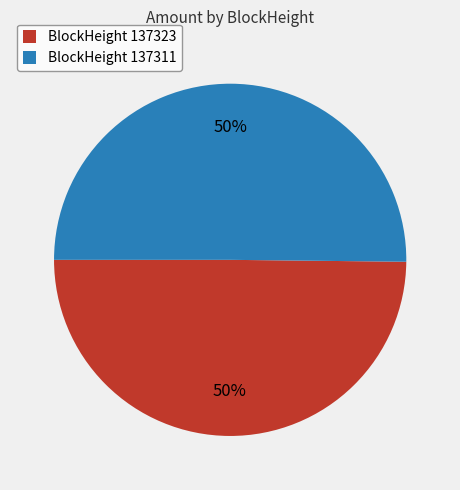

How many slices are in this pie chart?

2